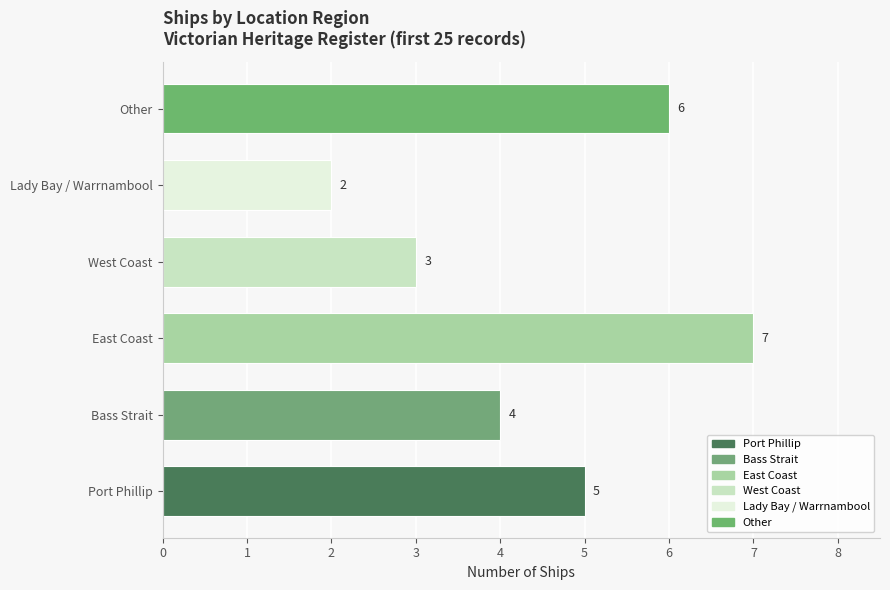

List the labels in order of value, smallest first.

Lady Bay / Warrnambool, West Coast, Bass Strait, Port Phillip, Other, East Coast